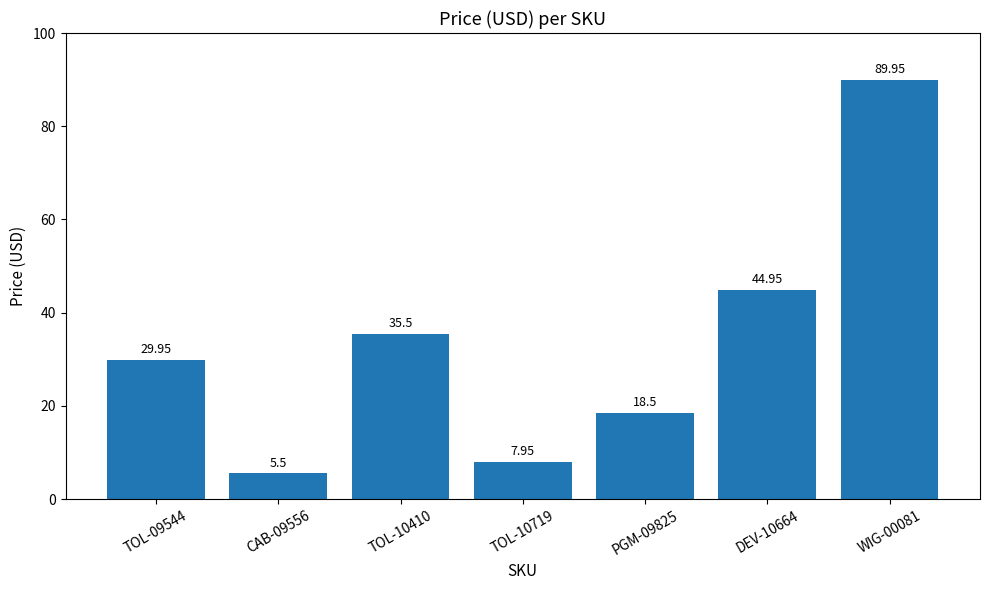

Are the bars horizontal?

No